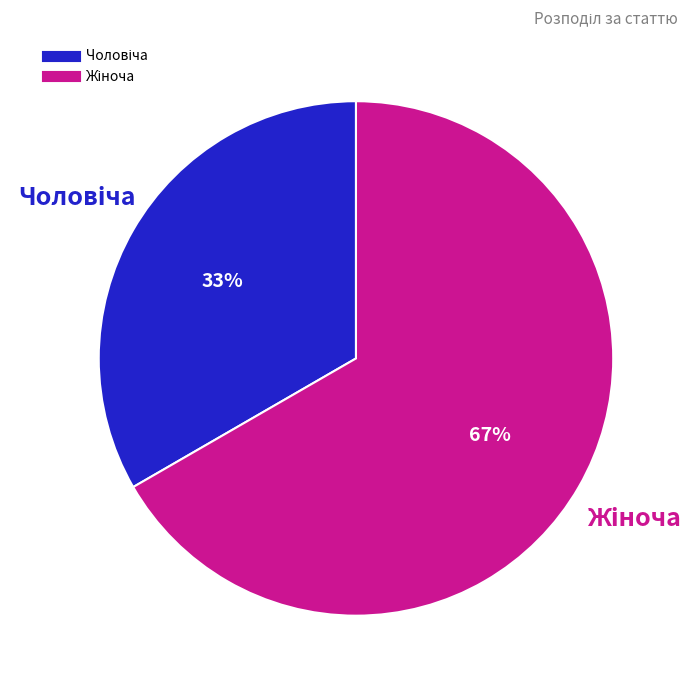

How many segments does this pie chart have?

2